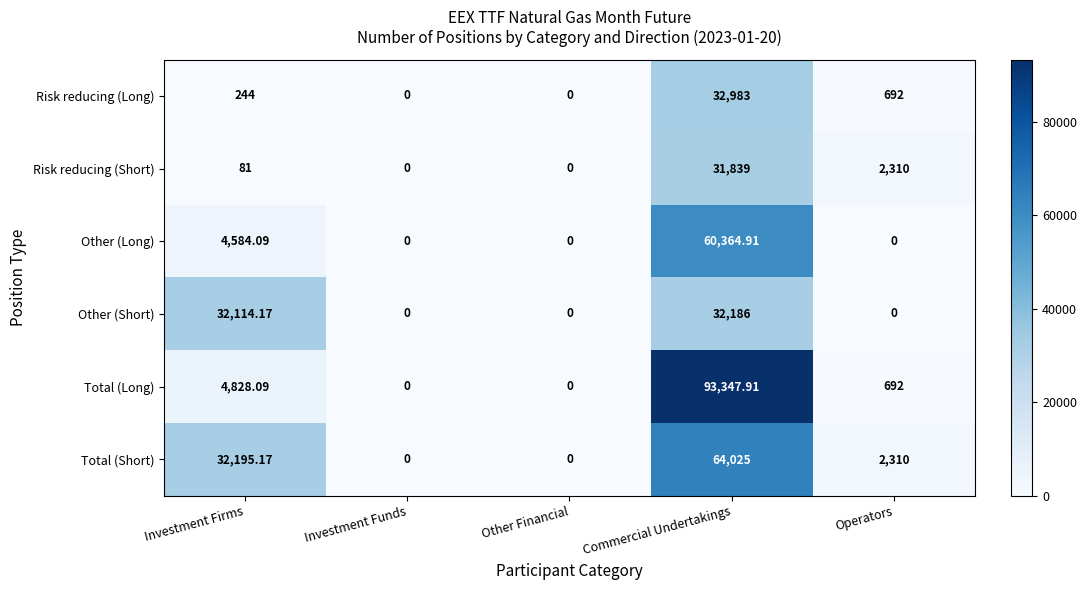

At Commercial Undertakings, list the series in order from largest to smallest.

Total (Long), Total (Short), Other (Long), Risk reducing (Long), Other (Short), Risk reducing (Short)